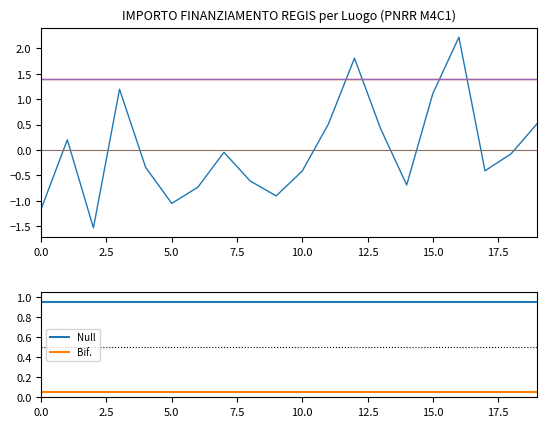

True or false: Bif. has more than 2 interior local peaks.

False